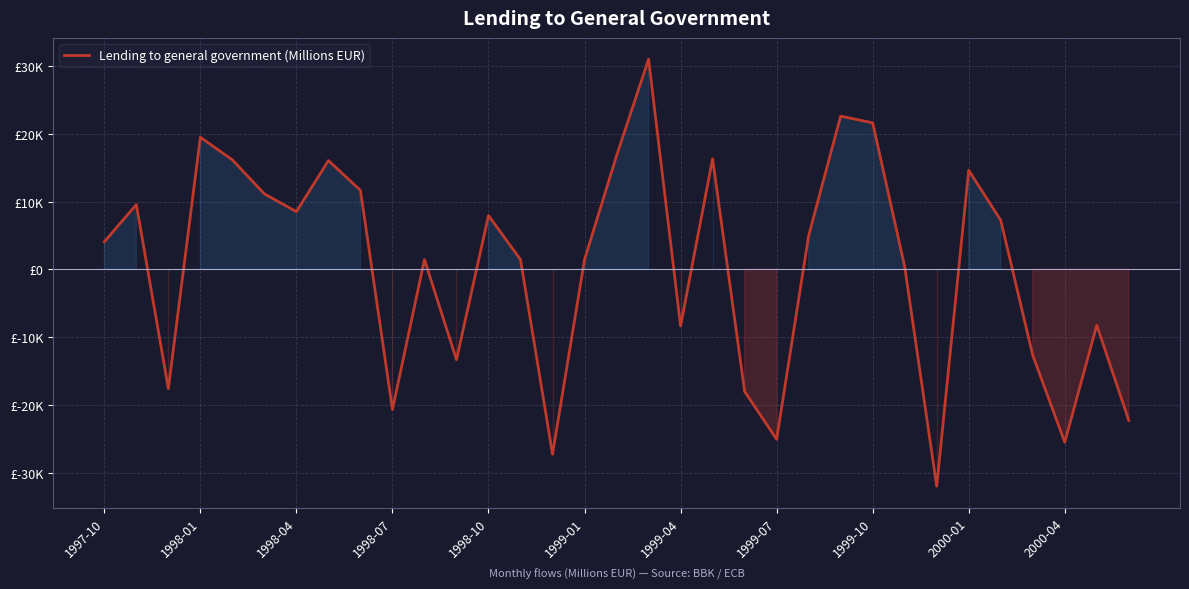

Does the chart have visible grid lines?

Yes